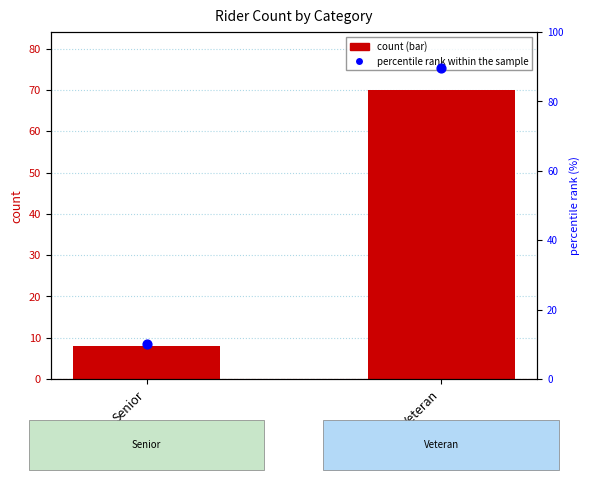

At how many categories does at least one series exceed 81?

1